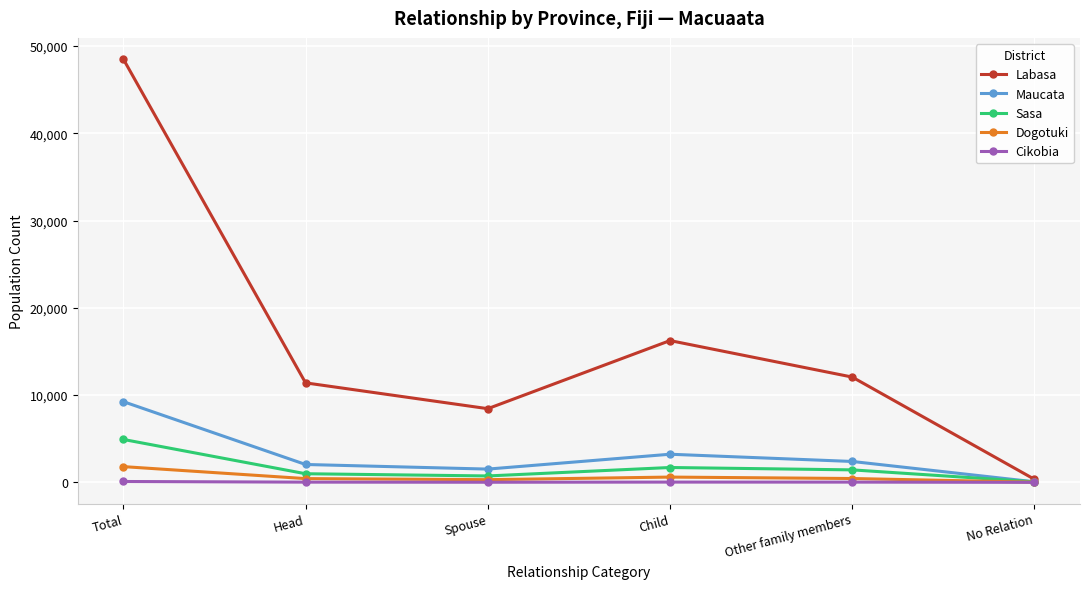

Which category has the lowest value in the Sasa series?

No Relation